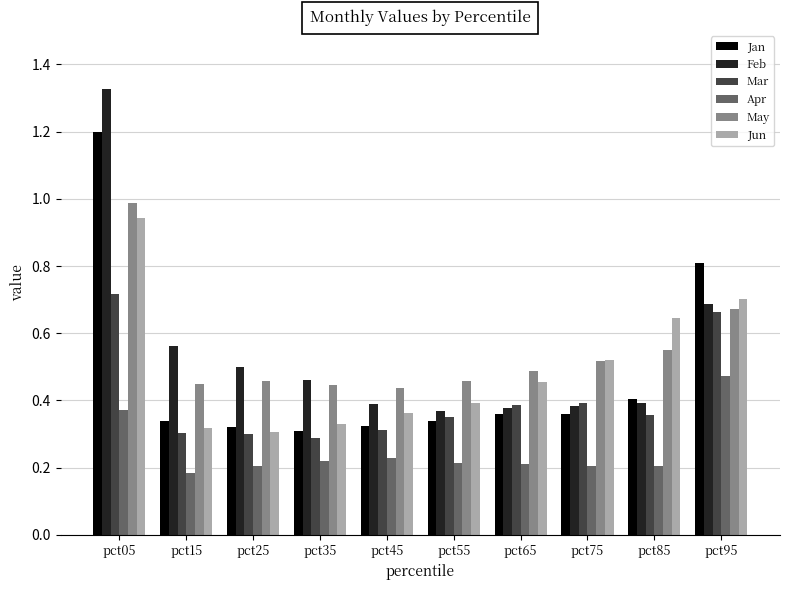

What is the total value across all series at pct45?

2.1